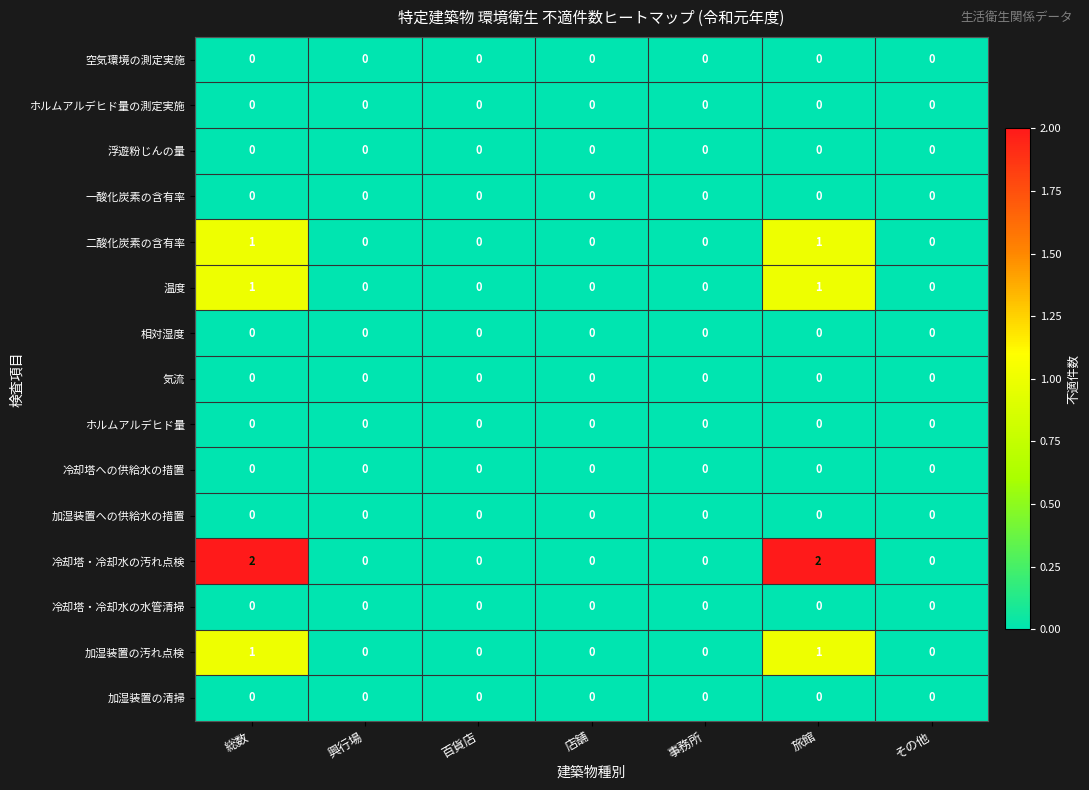

Which series changed the most between 店舗 and 旅館?

冷却塔・冷却水の汚れ点検